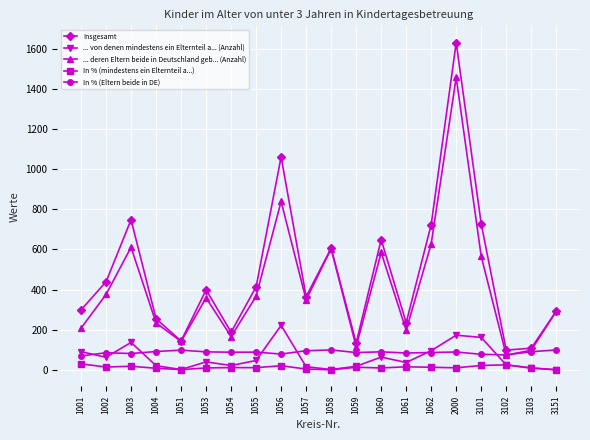

Count the number of data series in this chart.

5